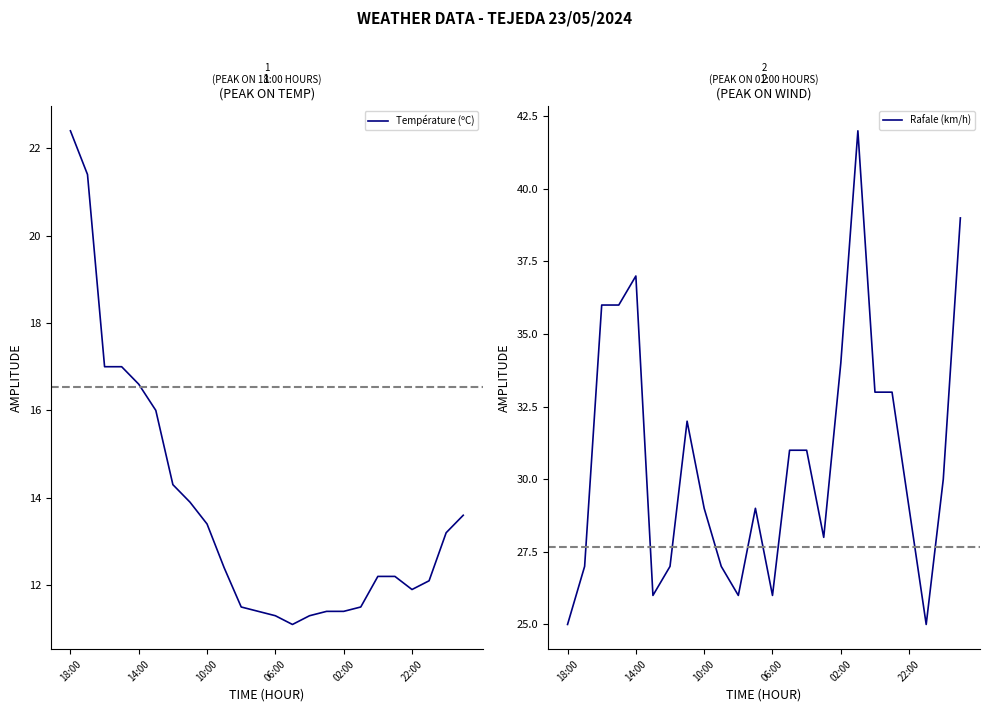

What is the highest value of the Température (ºC) series?

22.4